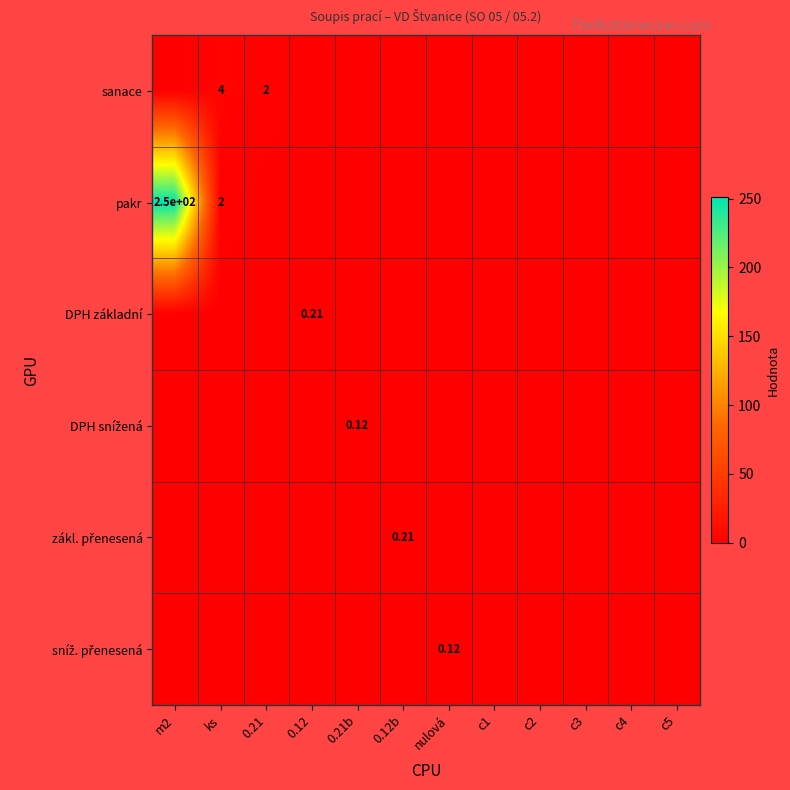

What is the sum of all zákl. přenesená values?

0.2